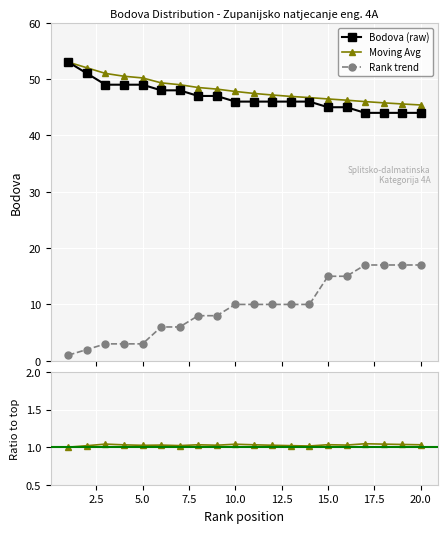

Does the chart display data point markers on the line(s)?

Yes